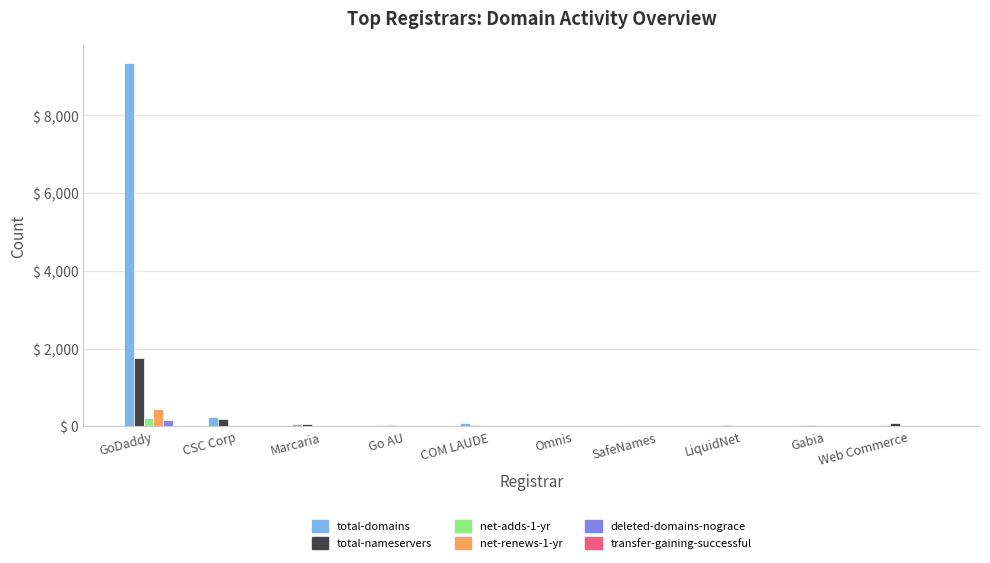

What is the sum of all deleted-domains-nograce values?

157